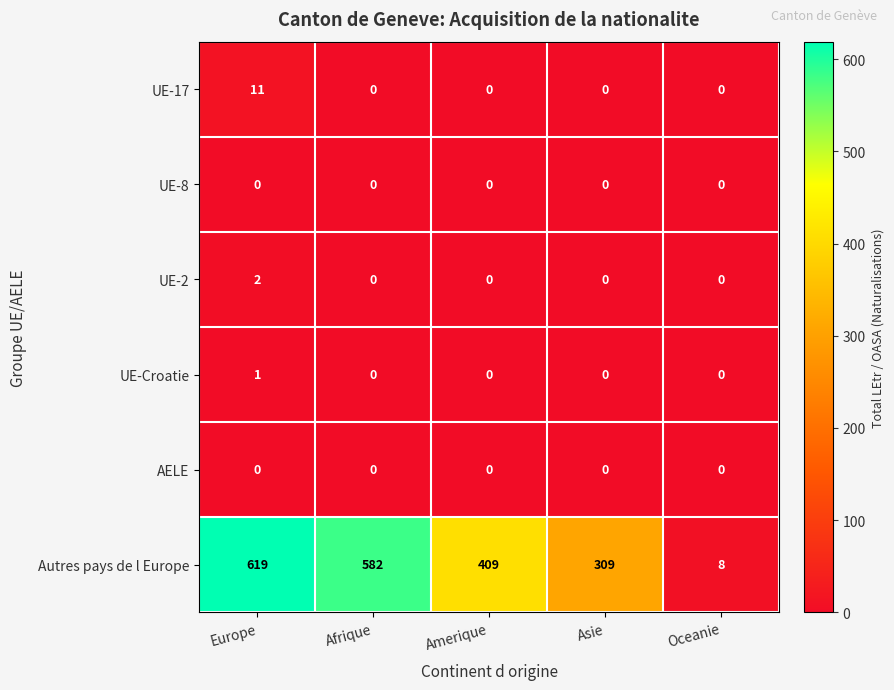

What is the spread (max minus min) of values at Amerique?

409